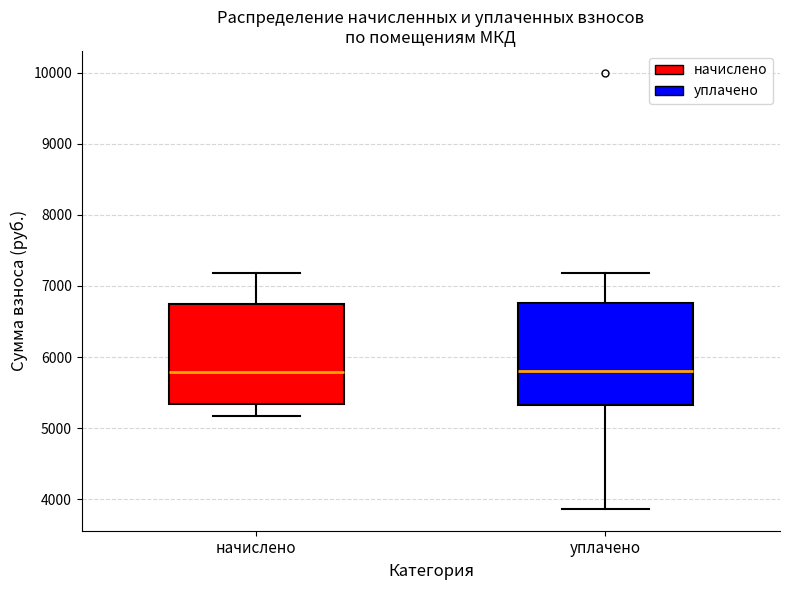

Reading left to right, read every box against the y-axis: the position of its median line, the range the box covers, and the ends of its whiskers. The values are not printed on the chart, so give them approximately, as read against the axis.

начислено: median 5800, box 5300 to 6700, whiskers 5200 to 7200
уплачено: median 5800, box 5300 to 6800, whiskers 3900 to 7200